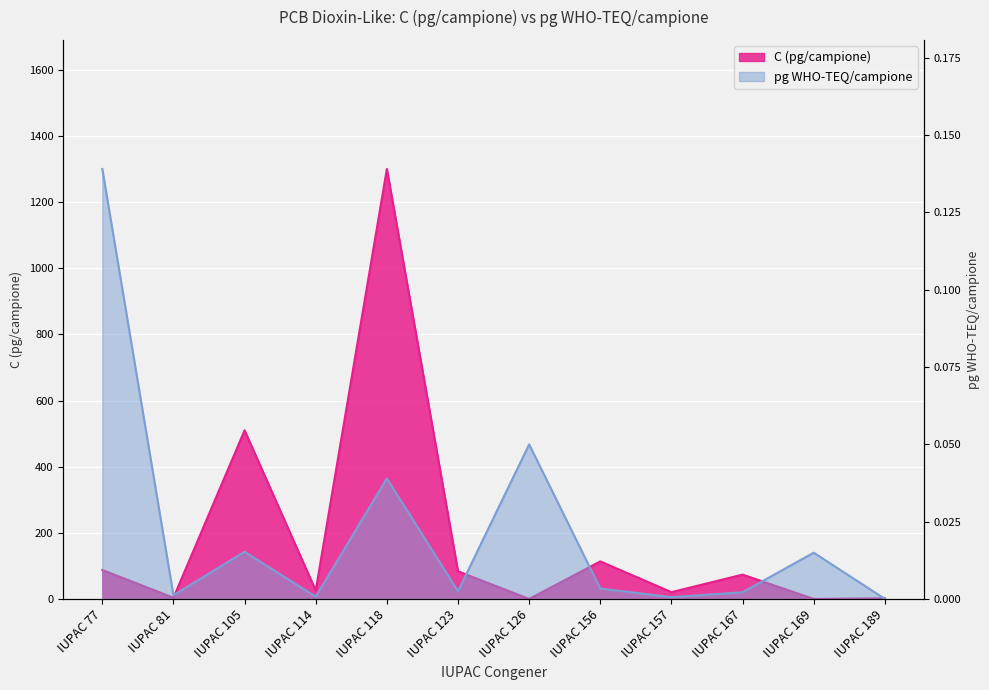

Reading left to right, what are all the values shown in this chart?

C (pg/campione): 88.0	4.2	510.0	26.0	1300.0	84.0	0.5	114.0	21.0	74.0	0.5	2.5
pg WHO-TEQ/campione: 0.1	0.0	0.0	0.0	0.0	0.0	0.1	0.0	0.0	0.0	0.0	0.0